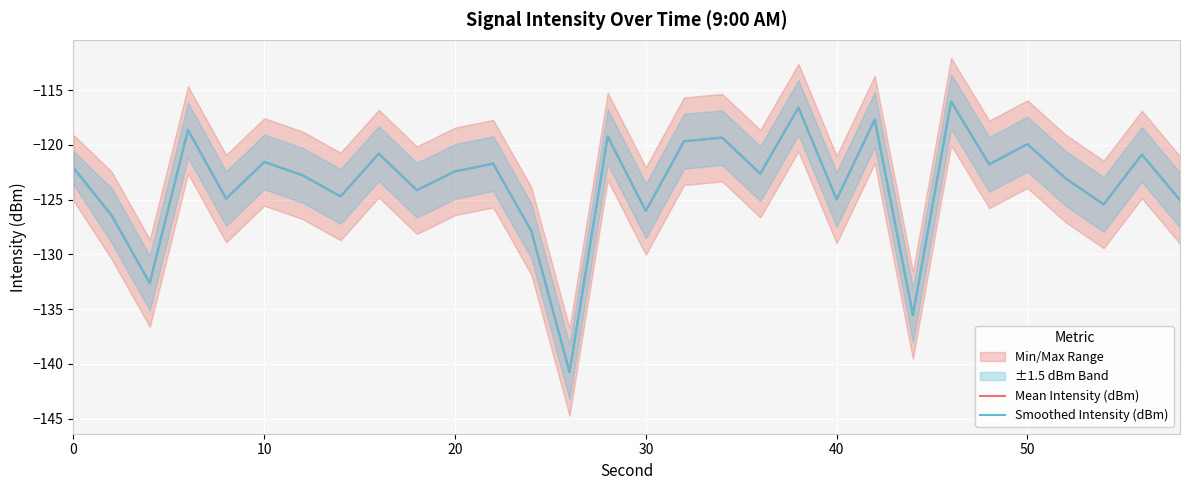

The value of Smoothed Intensity (dBm) at 30 is -34.4. True or false?

False